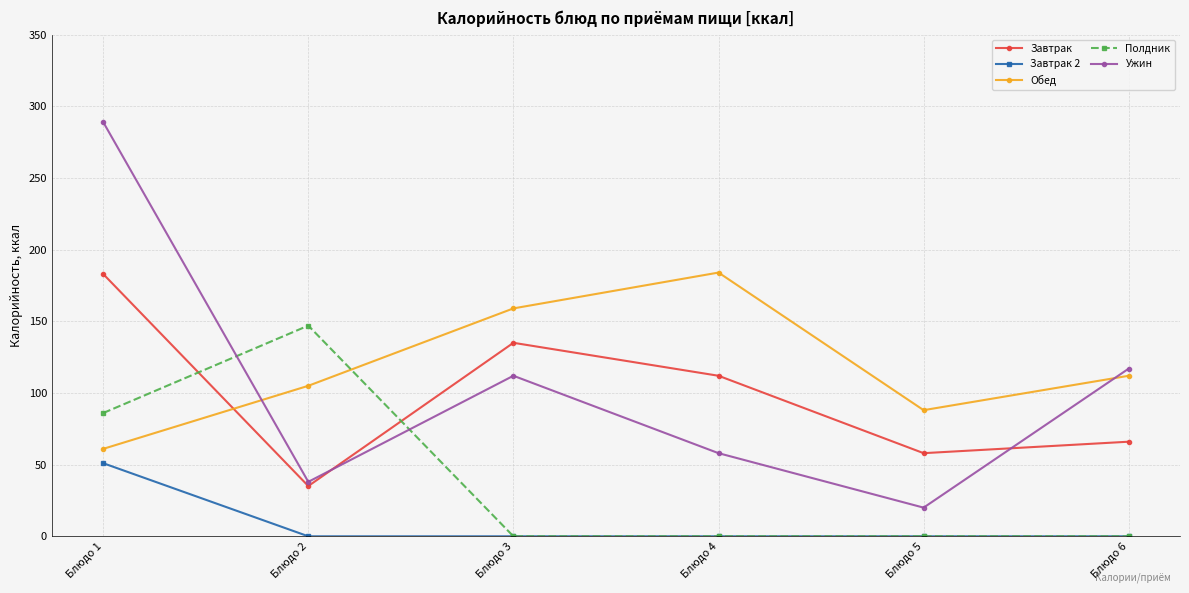

Reading right to left, transcribe all the data shown in this chart.

Завтрак: Блюдо 6=66.0	Блюдо 5=58.0	Блюдо 4=112.0	Блюдо 3=135.0	Блюдо 2=35.1	Блюдо 1=183.0
Завтрак 2: Блюдо 6=0.0	Блюдо 5=0.0	Блюдо 4=0.0	Блюдо 3=0.0	Блюдо 2=0.0	Блюдо 1=51.0
Обед: Блюдо 6=112.0	Блюдо 5=88.0	Блюдо 4=184.0	Блюдо 3=159.0	Блюдо 2=105.0	Блюдо 1=61.0
Полдник: Блюдо 6=0.0	Блюдо 5=0.0	Блюдо 4=0.0	Блюдо 3=0.0	Блюдо 2=147.0	Блюдо 1=86.0
Ужин: Блюдо 6=117.0	Блюдо 5=20.0	Блюдо 4=58.0	Блюдо 3=112.0	Блюдо 2=38.0	Блюдо 1=289.0